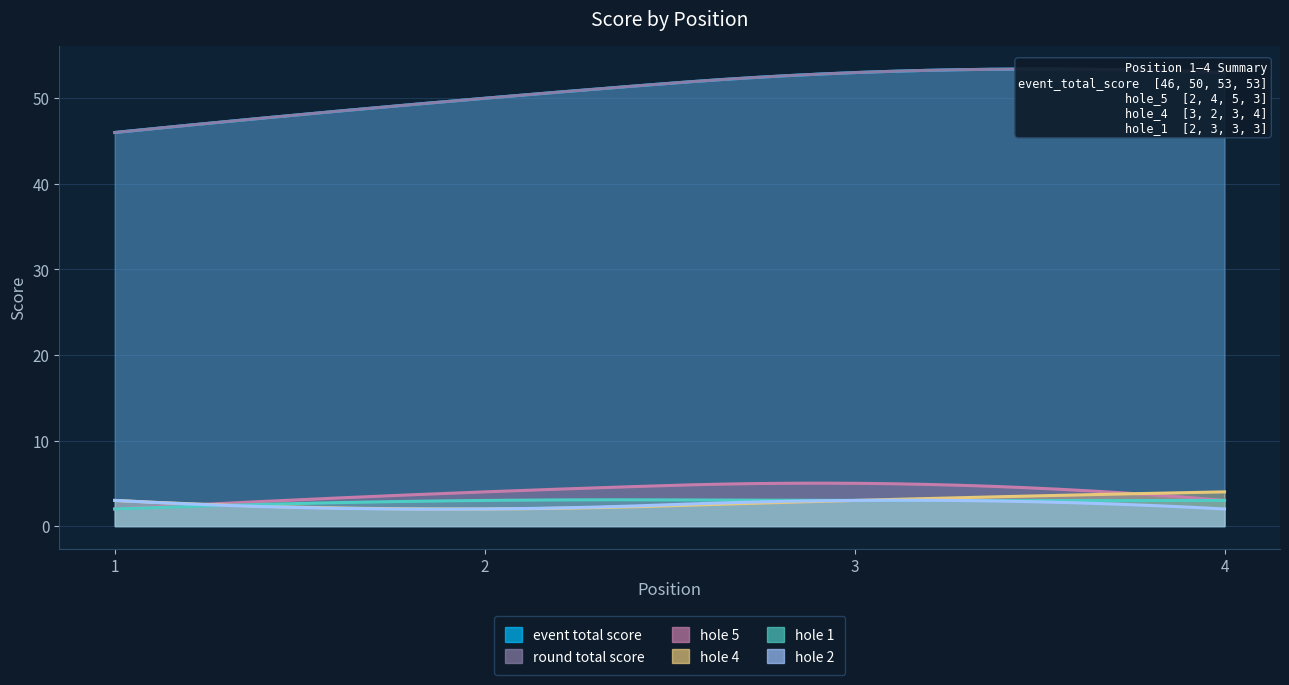

Between 1 and 4, which series saw the biggest shift?

event_total_score